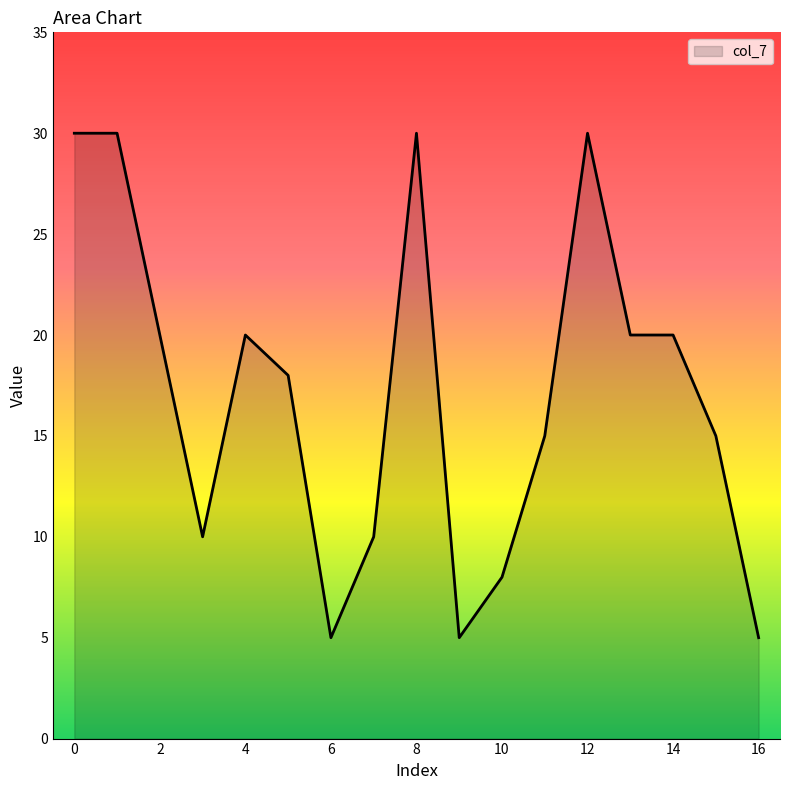

What is the maximum value shown in the chart?

30